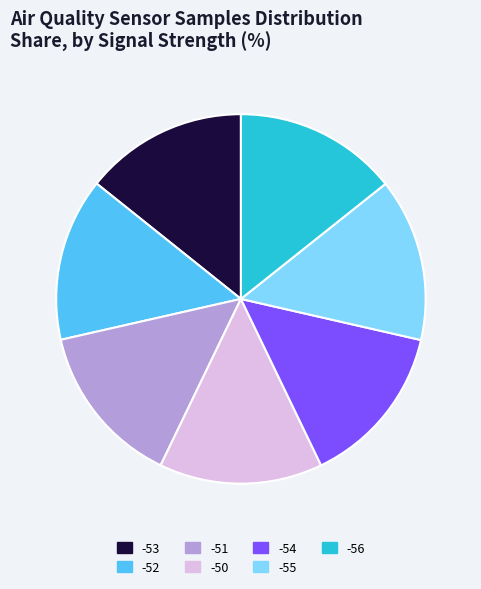

Do -51 and -50 together represent more than half of the pie?

No